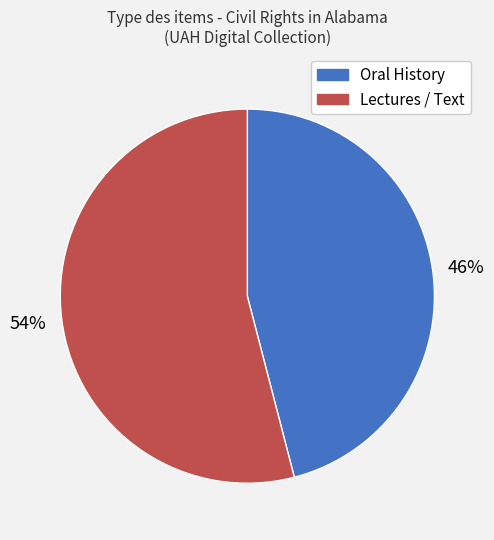

Which has a higher value, Oral History or Lectures / Text?

Lectures / Text